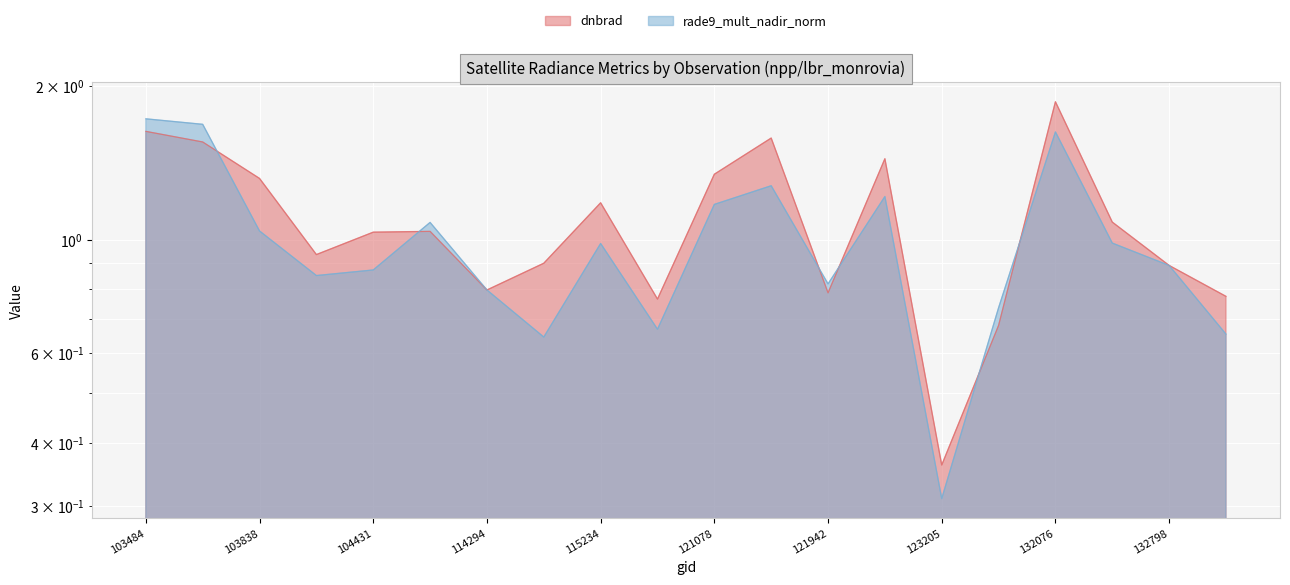

Count the number of data series in this chart.

2